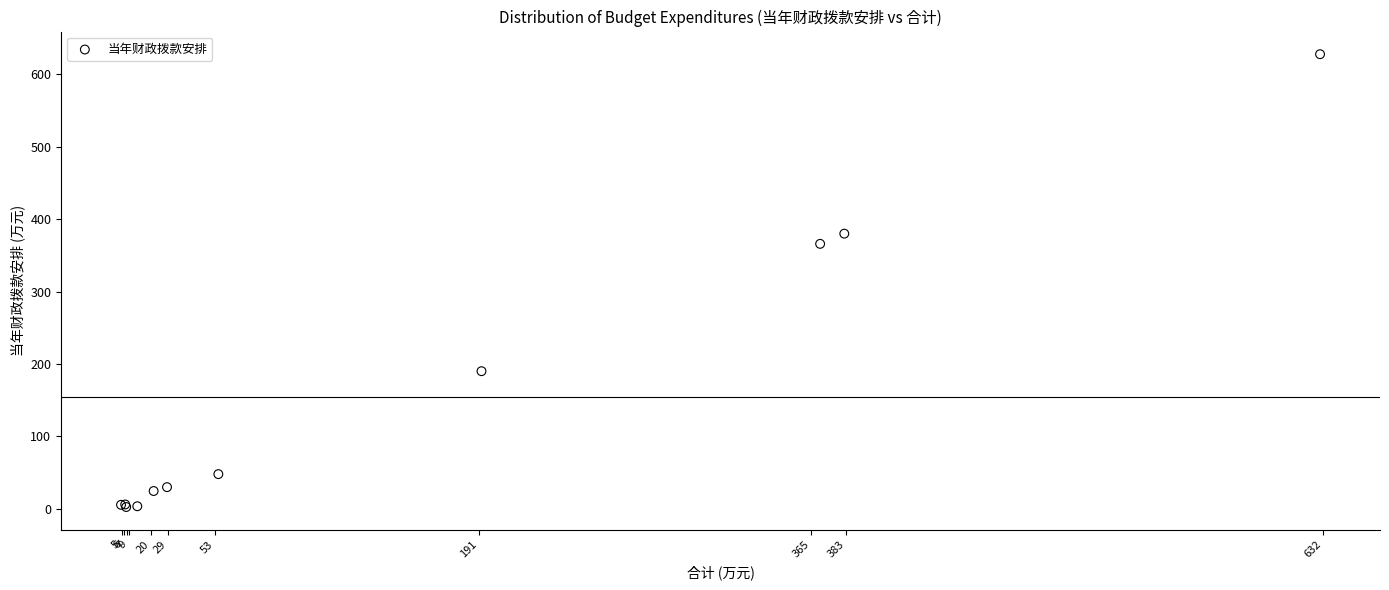

What Y value in the scatter plot is closest to 315?

365.9